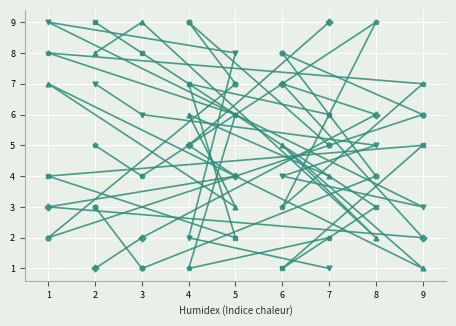

What is the greatest value displayed?

9